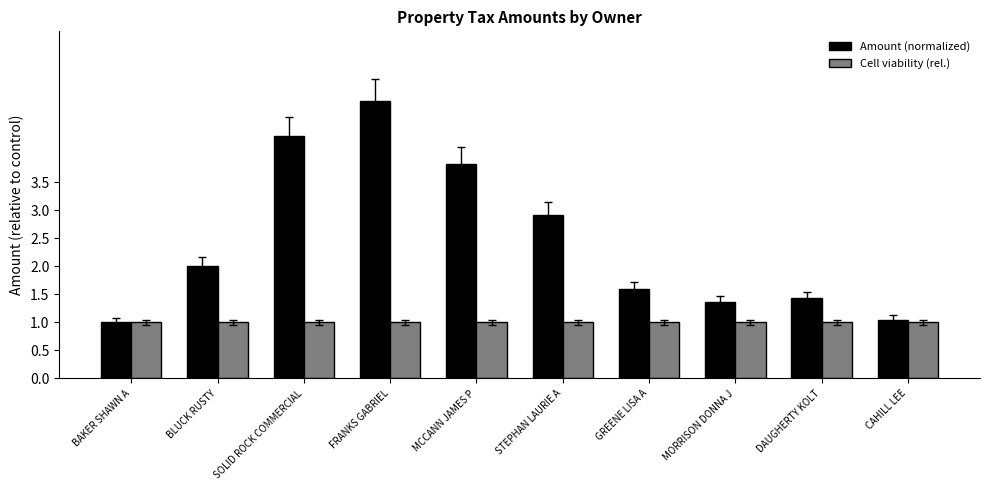

What is the label of the 4th bar from the right?

GREENE LISA A